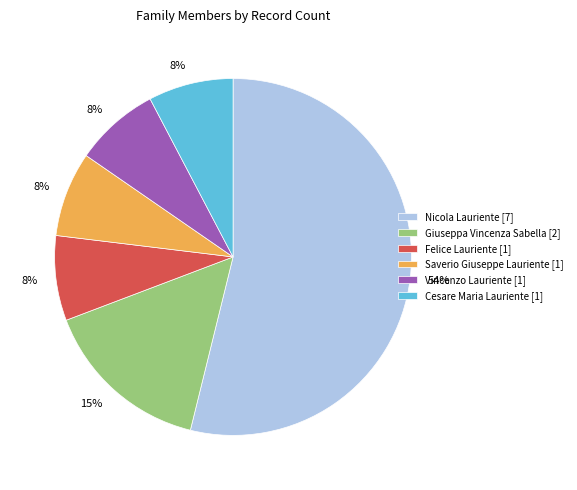

Is there any slice that represents more than half of the pie?

Yes